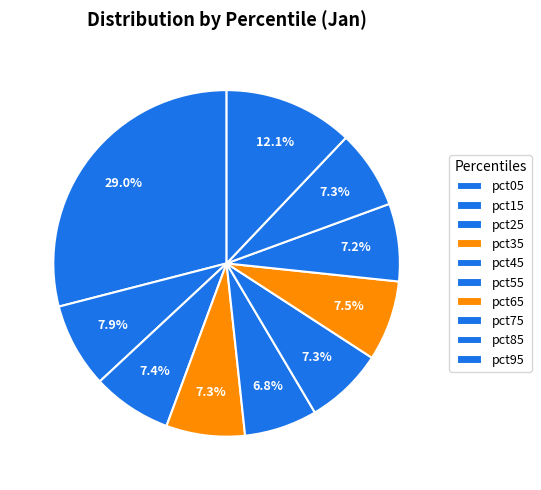

Is the sum of pct85 and pct65 greater than half?

No